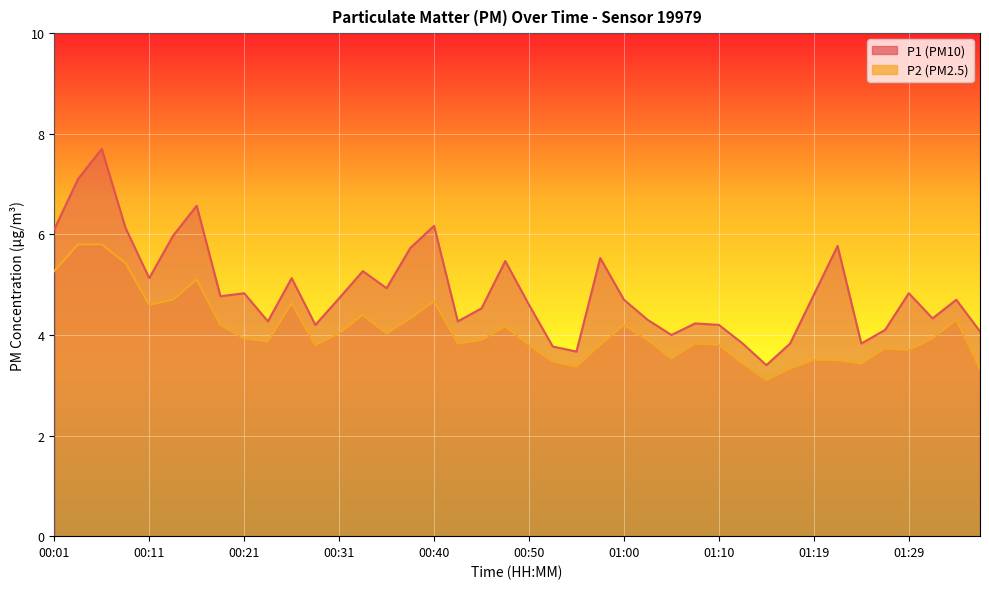

What are all the series names shown in the legend?

P1, P2